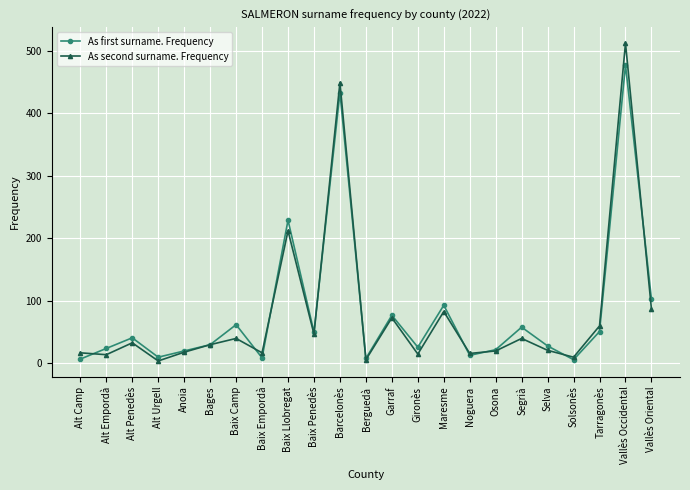

What is the sum of the As first surname. Frequency values at Baix Penedès and Solsonès?

56